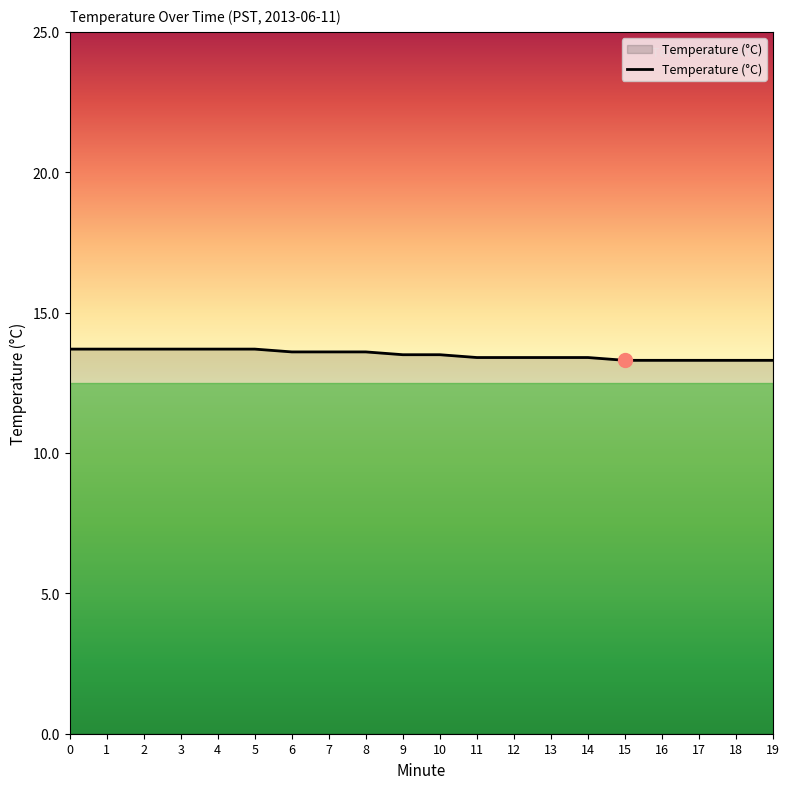

What is the average value?

13.5